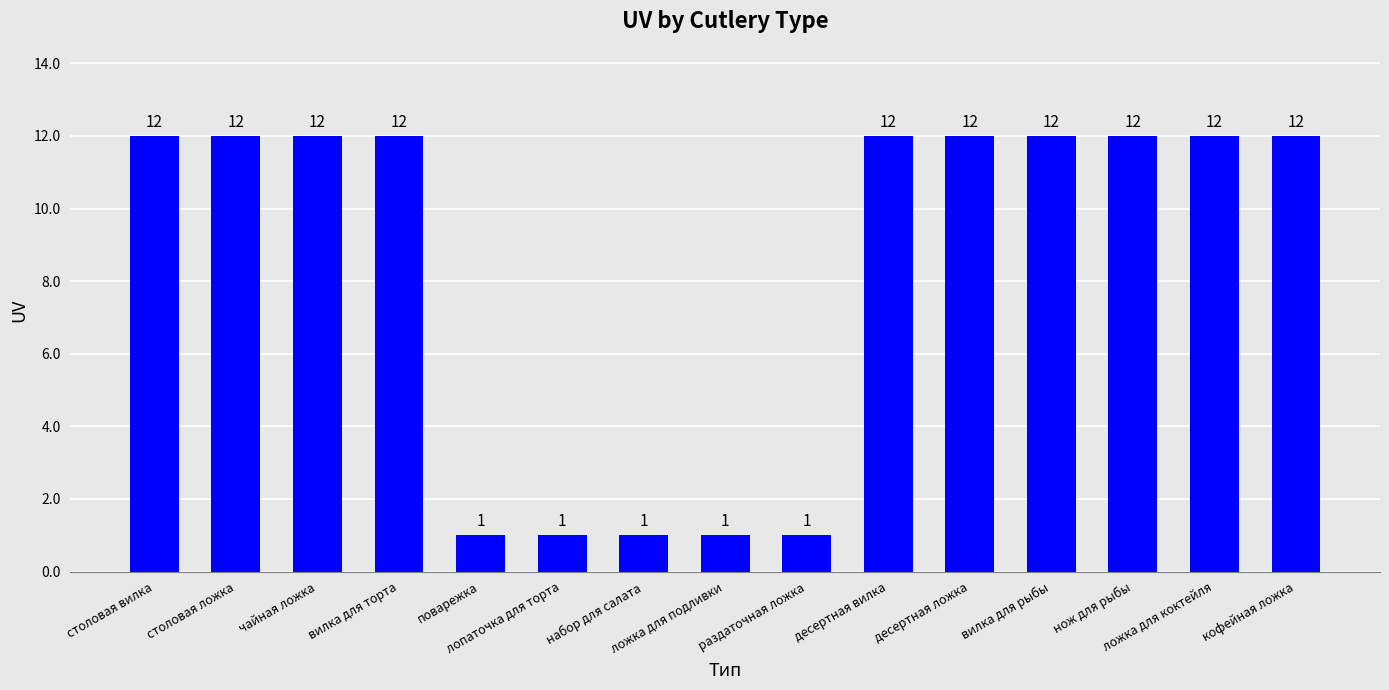

What is the approximate value at ложка для коктейля, to the nearest 10?

10